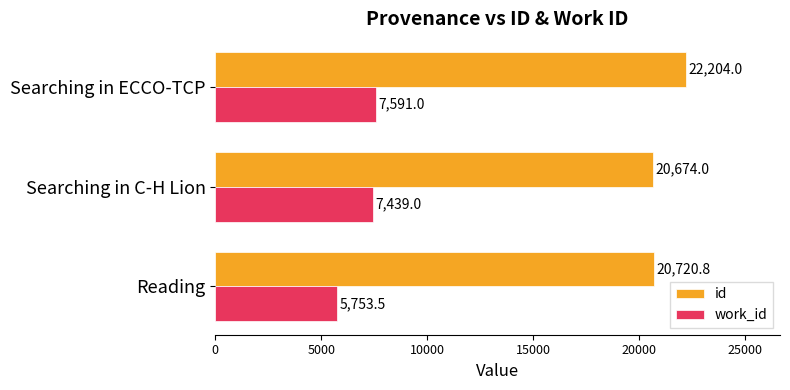

What is the average value of the id series?

21199.6